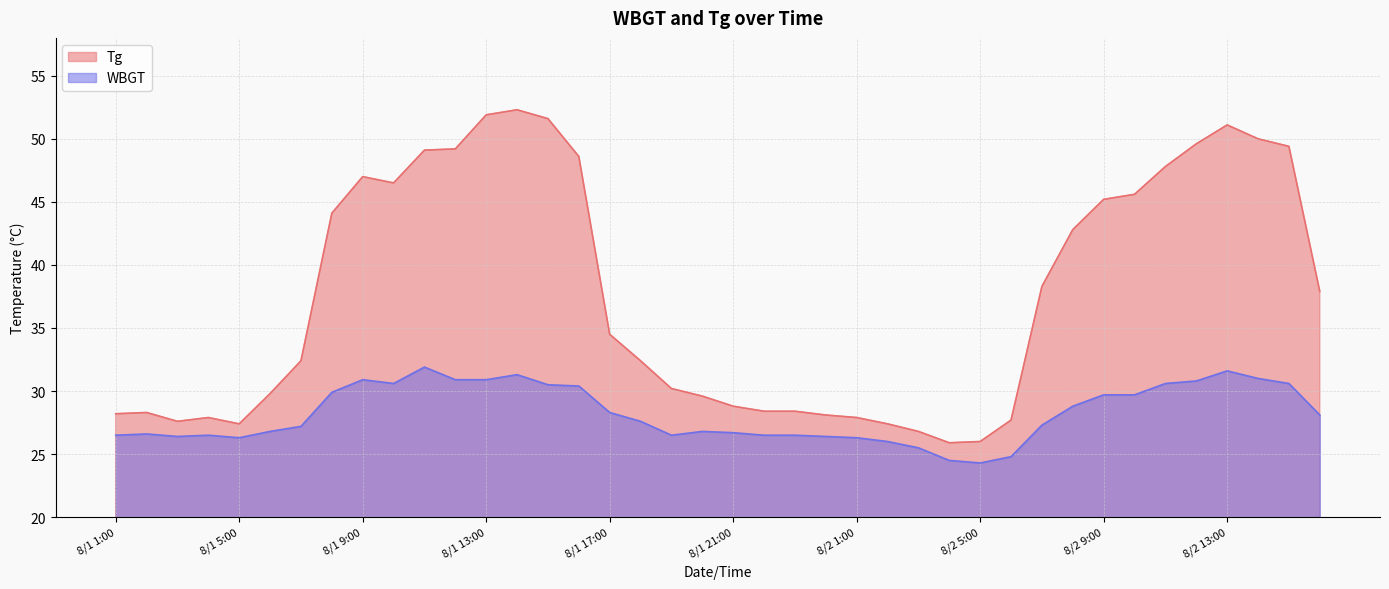

Does the chart have visible grid lines?

Yes